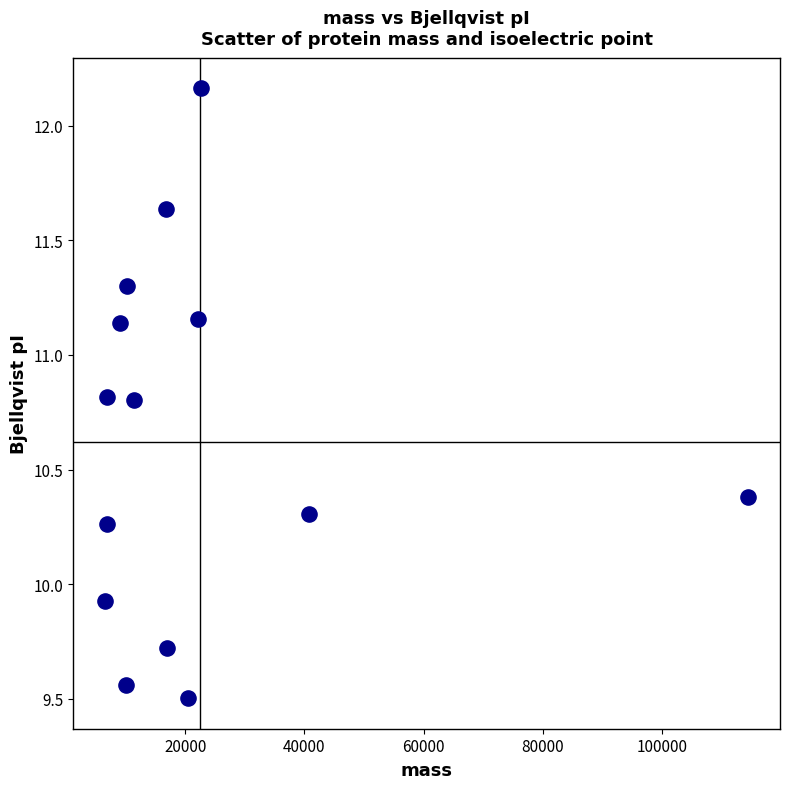

What Y value in the scatter plot is closest to 10?

9.9